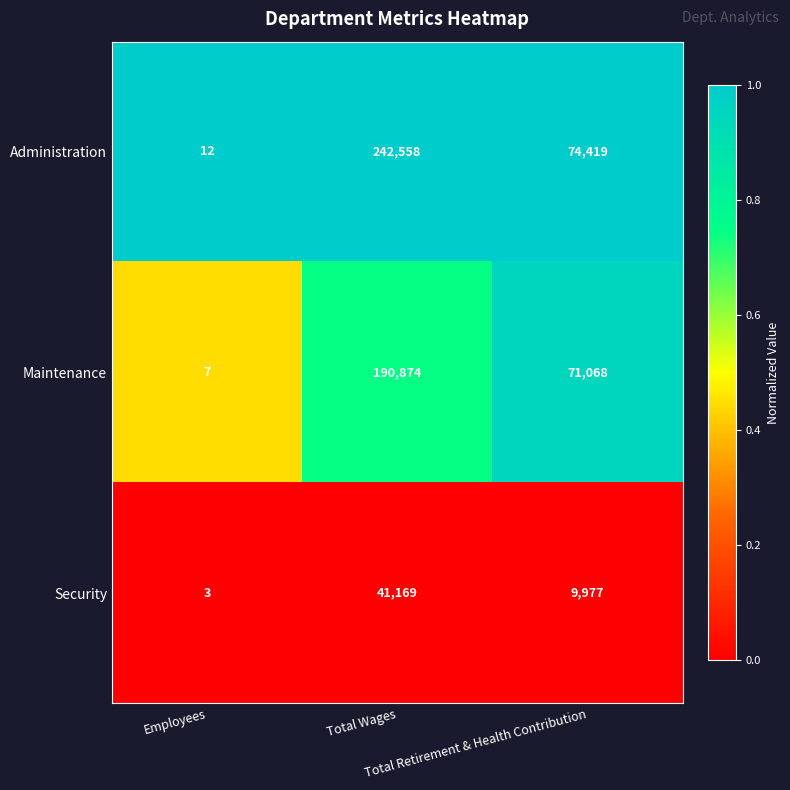

Which series has the largest range (max minus min)?

Administration